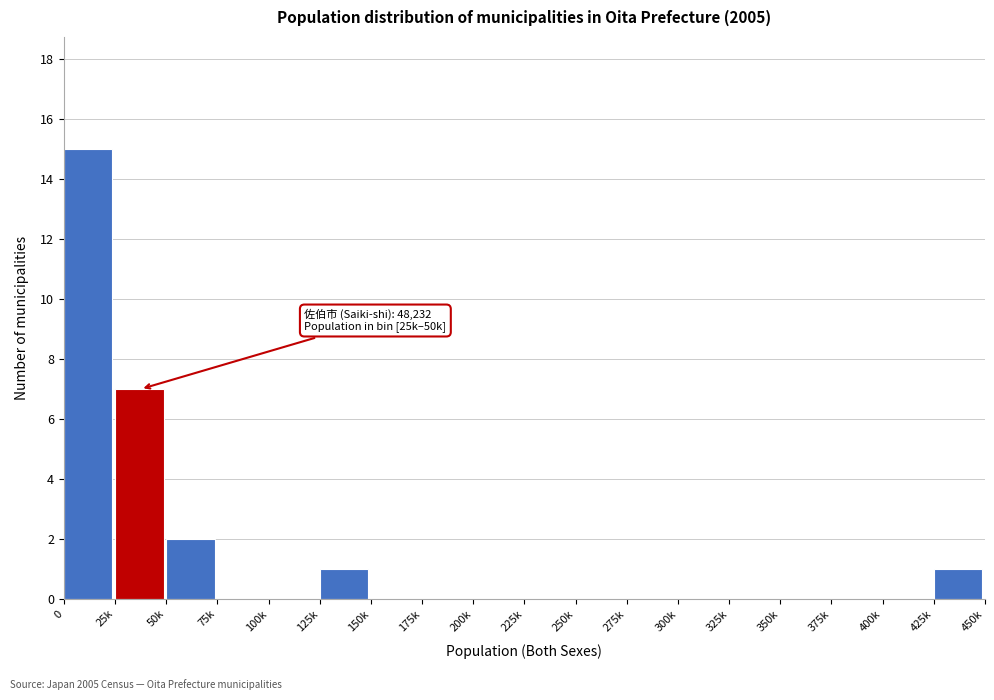

Reading left to right, what are all the values shown in this chart?

0=15	25k=7	50k=2	75k=0	100k=0	125k=1	150k=0	175k=0	200k=0	225k=0	250k=0	275k=0	300k=0	325k=0	350k=0	375k=0	400k=0	425k=1